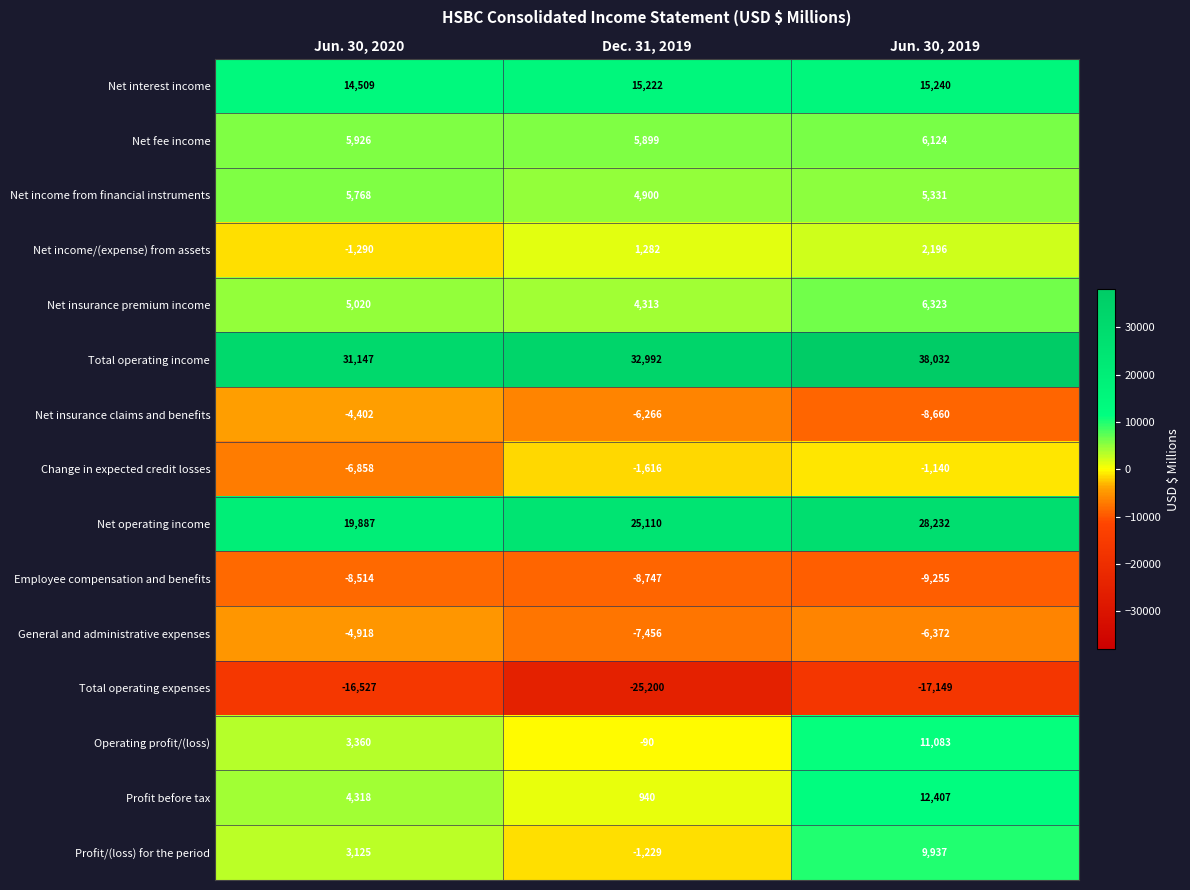

The value of Net income from financial instruments at Dec. 31, 2019 is 2585. True or false?

False